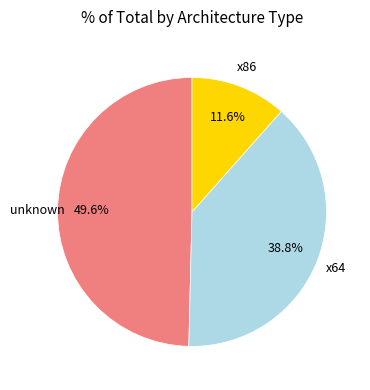

What is the largest slice in the pie chart?

unknown